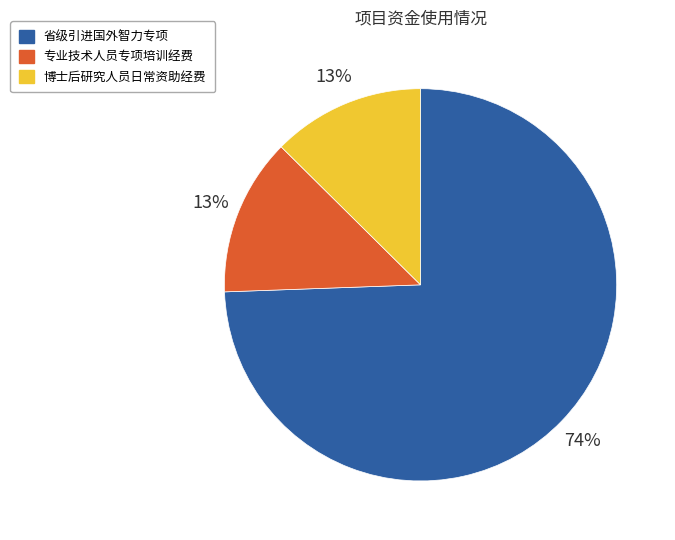

Do 专业技术人员专项培训经费 and 博士后研究人员日常资助经费 together represent more than half of the pie?

No